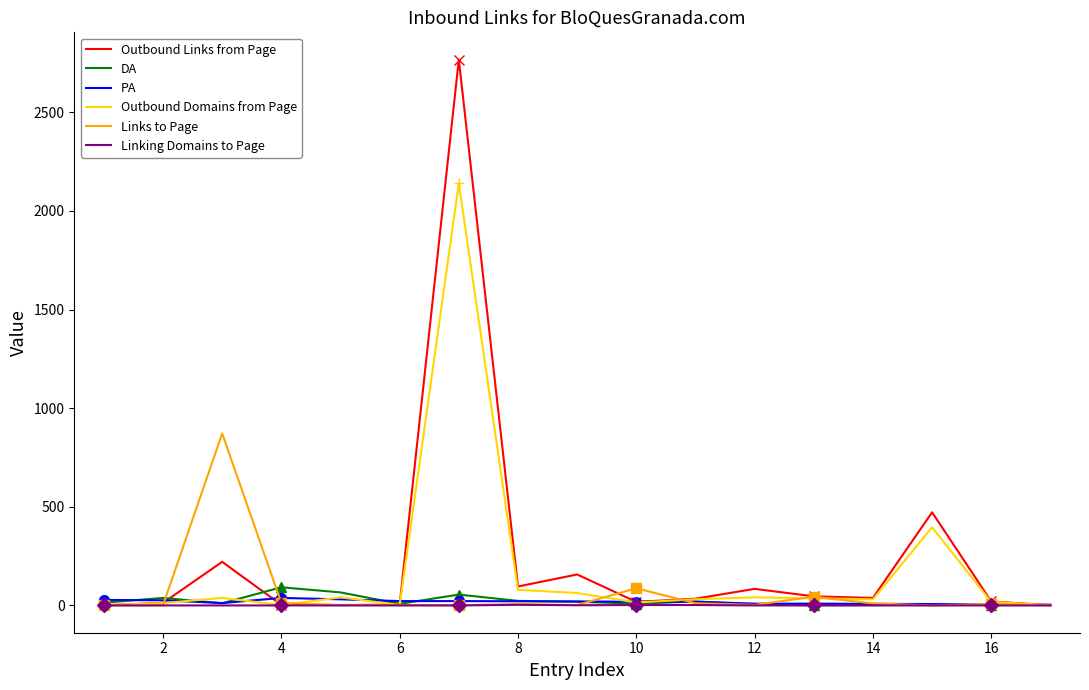

List the series in order of their peak value, lowest first.

Linking Domains to Page, PA, DA, Links to Page, Outbound Domains from Page, Outbound Links from Page